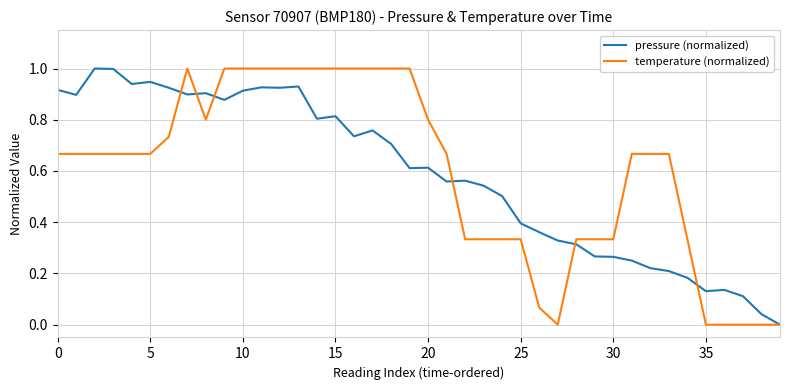

Which series has the largest total across all categories?

temperature (normalized)